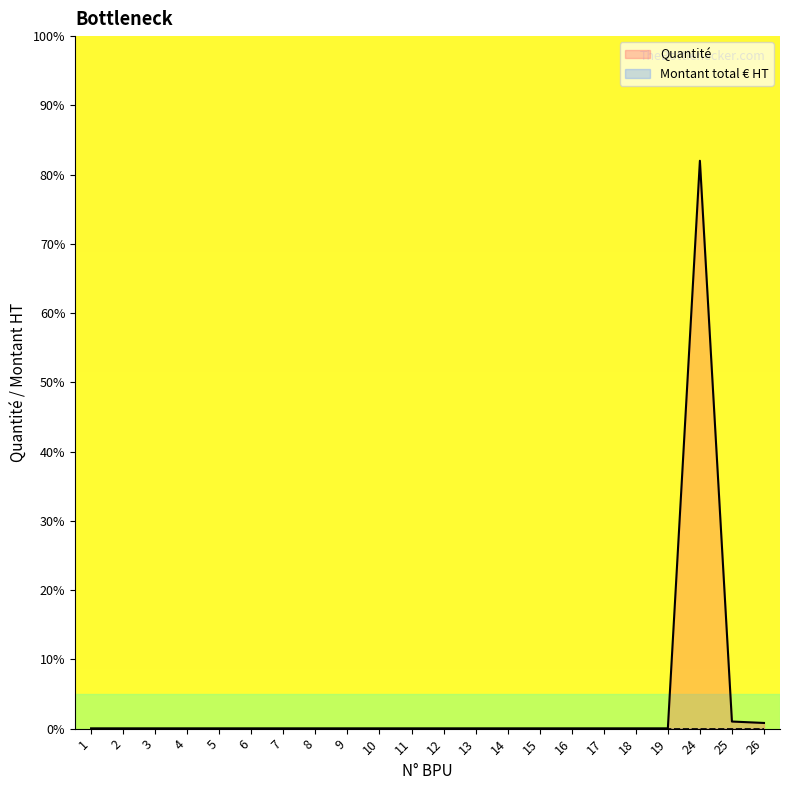

In Quantité, how many points are higher than both neighbors (excluding endpoints)?

1